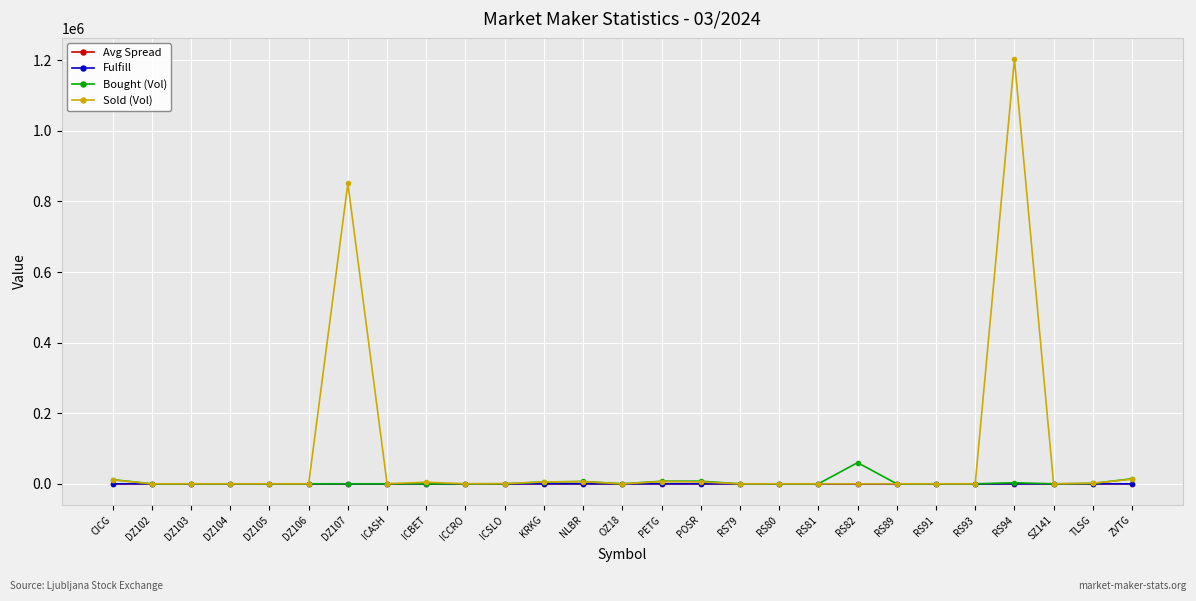

Which series has the widest spread of values?

Sold (Vol)